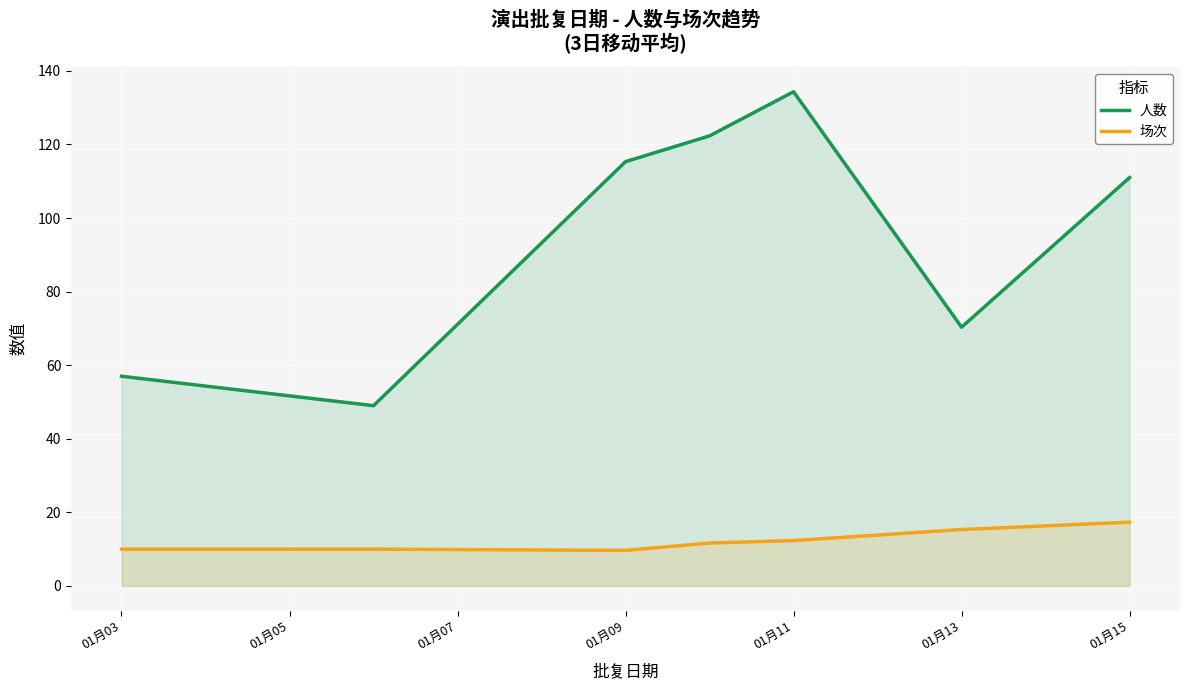

Reading left to right, what are all the values shown in this chart?

人数: 57.0	49.0	115.3	122.3	134.3	70.3	111.0
场次: 10.0	10.0	9.7	11.7	12.3	15.3	17.3